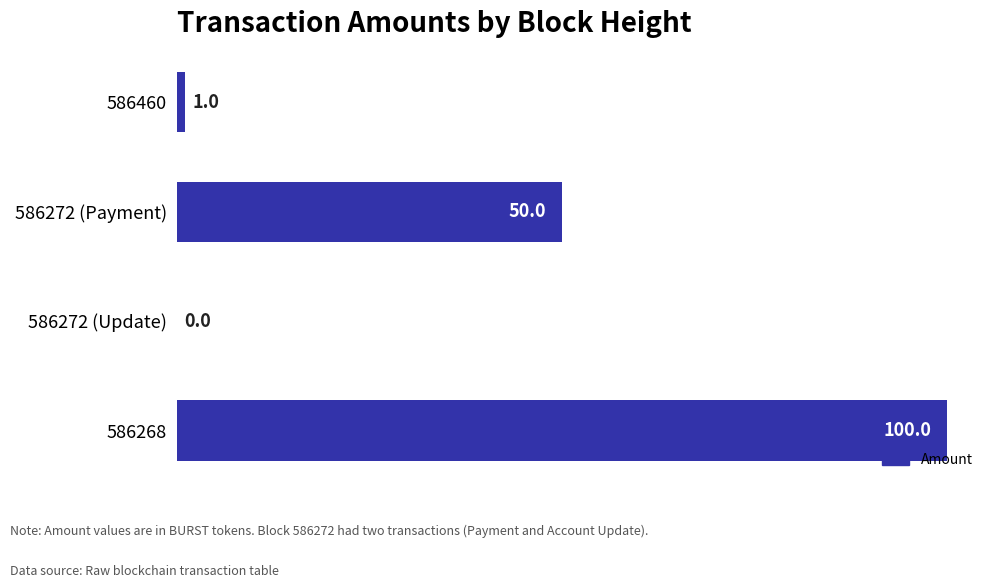

What is the maximum value shown in the chart?

100